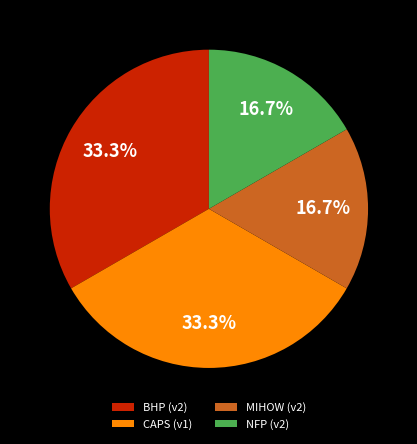

What portion of the pie excludes CAPS (v1)?

66.7%